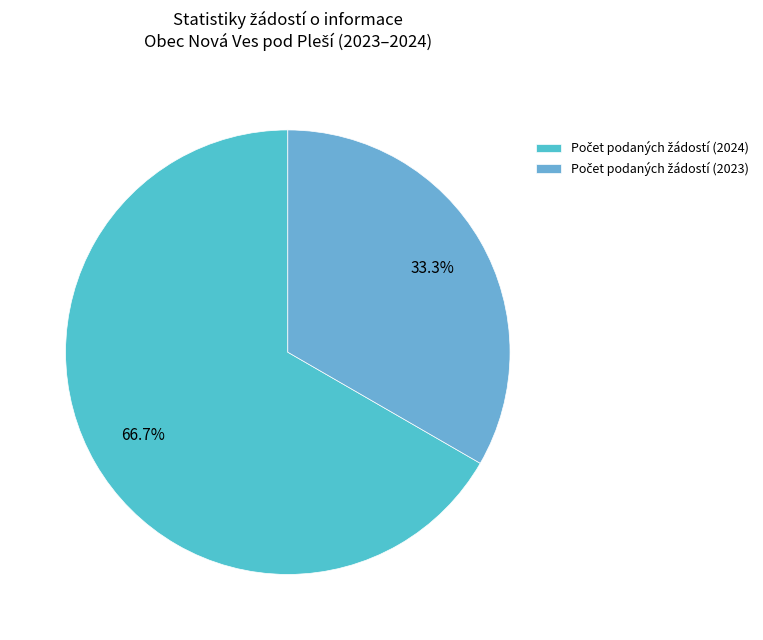

How many segments does this pie chart have?

2